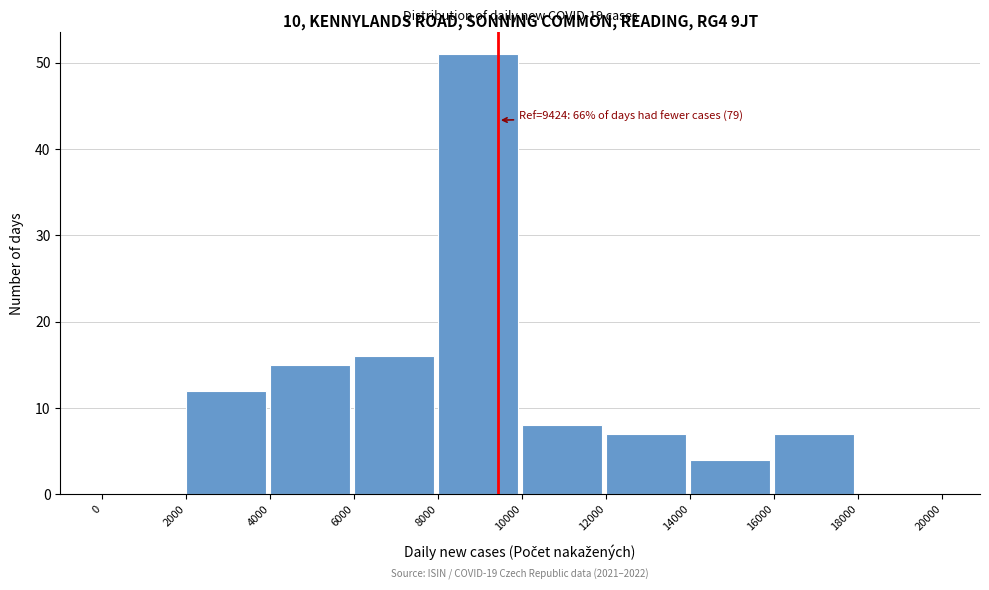

Which range on the x-axis has the tallest bar?

8000 to 10000